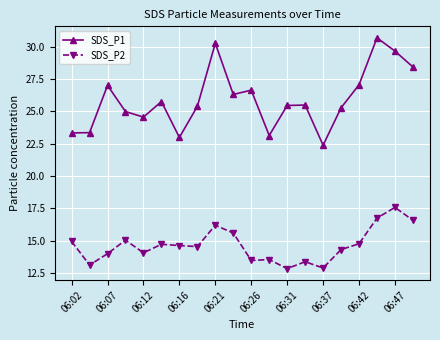

At how many categories does at least one series exceed 22?

20